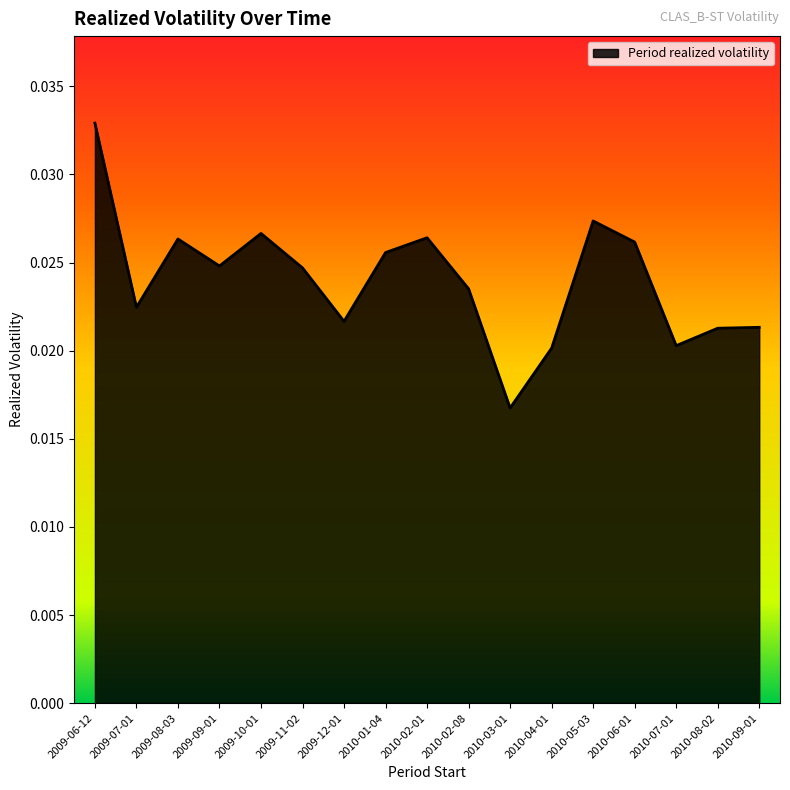

How many lines are shown in the chart?

1